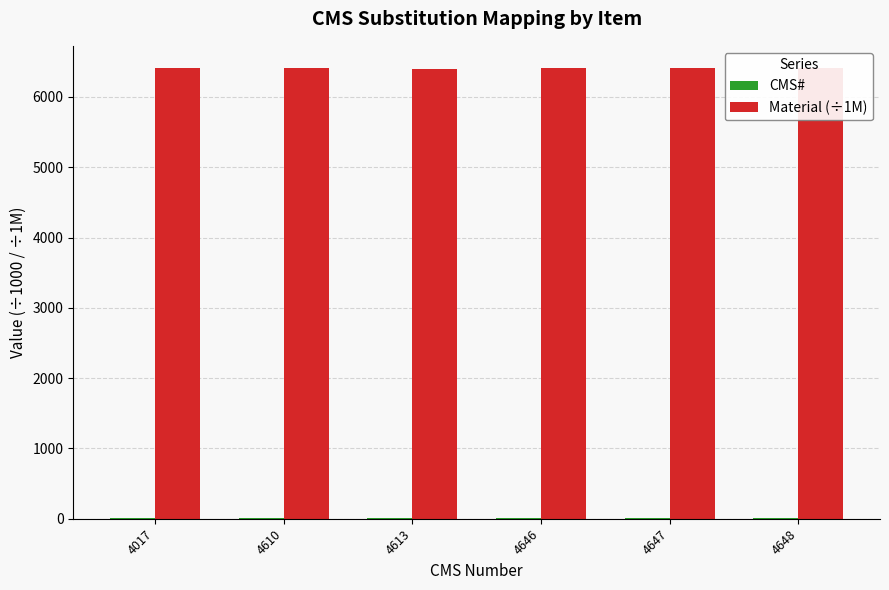

Is it true that Material (÷1M) equals 6406.0 at 4648?

True